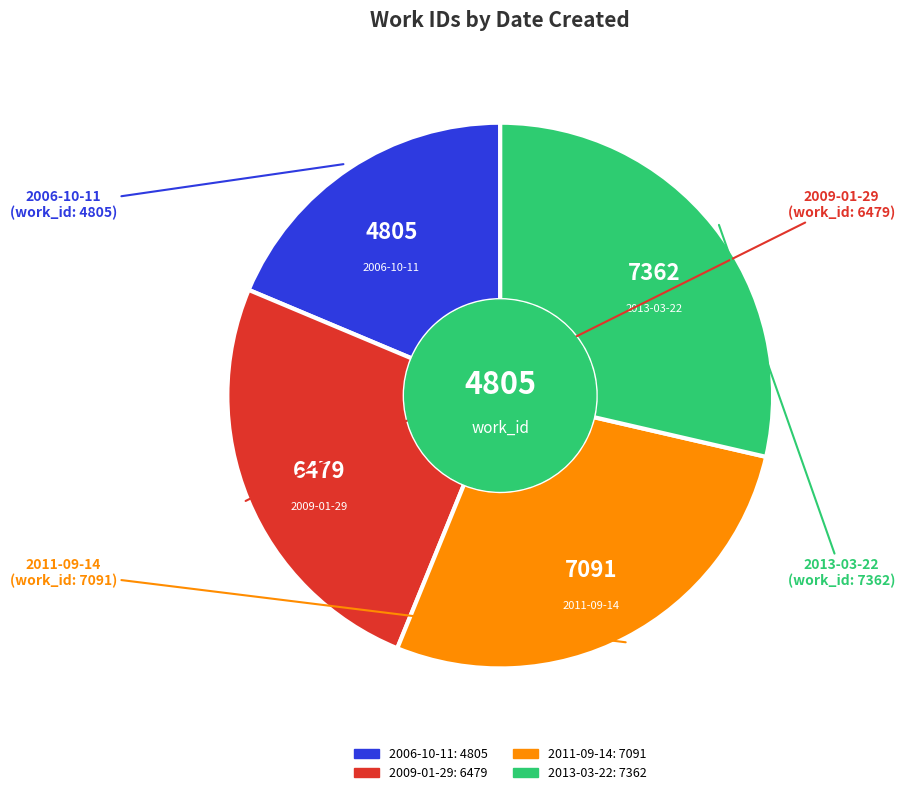

The 2009-01-29 slice represents 39% of the pie. True or false?

False